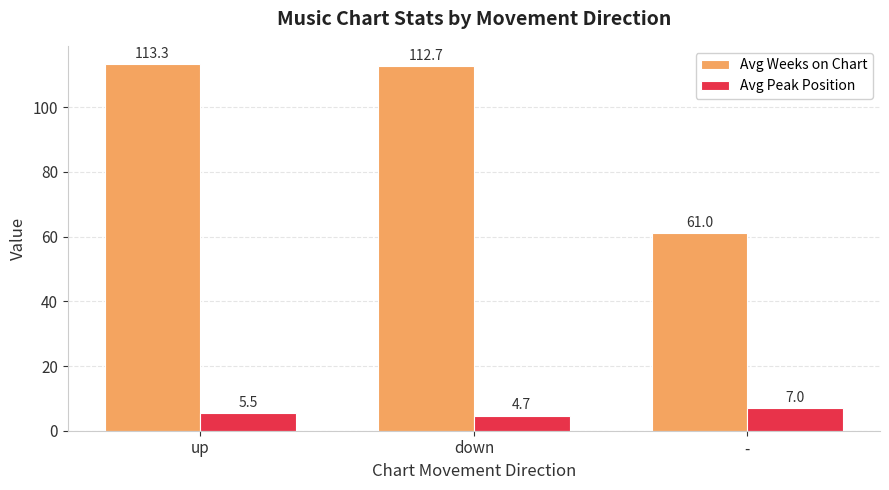

Which series has the largest range (max minus min)?

Avg Weeks on Chart